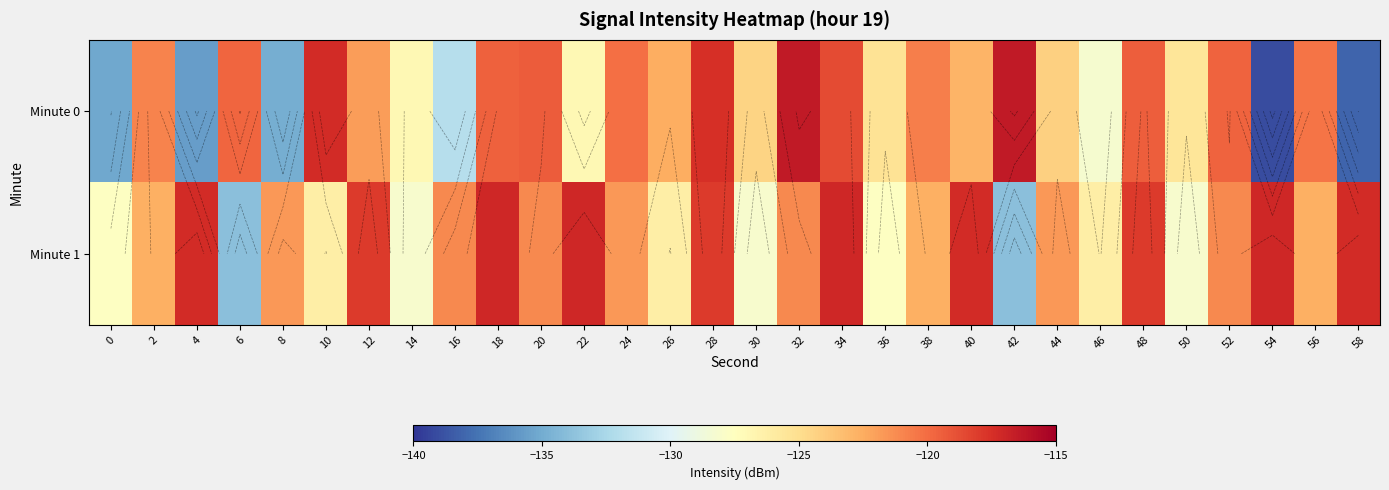

How many values in the Minute 1 series exceed -121?

10